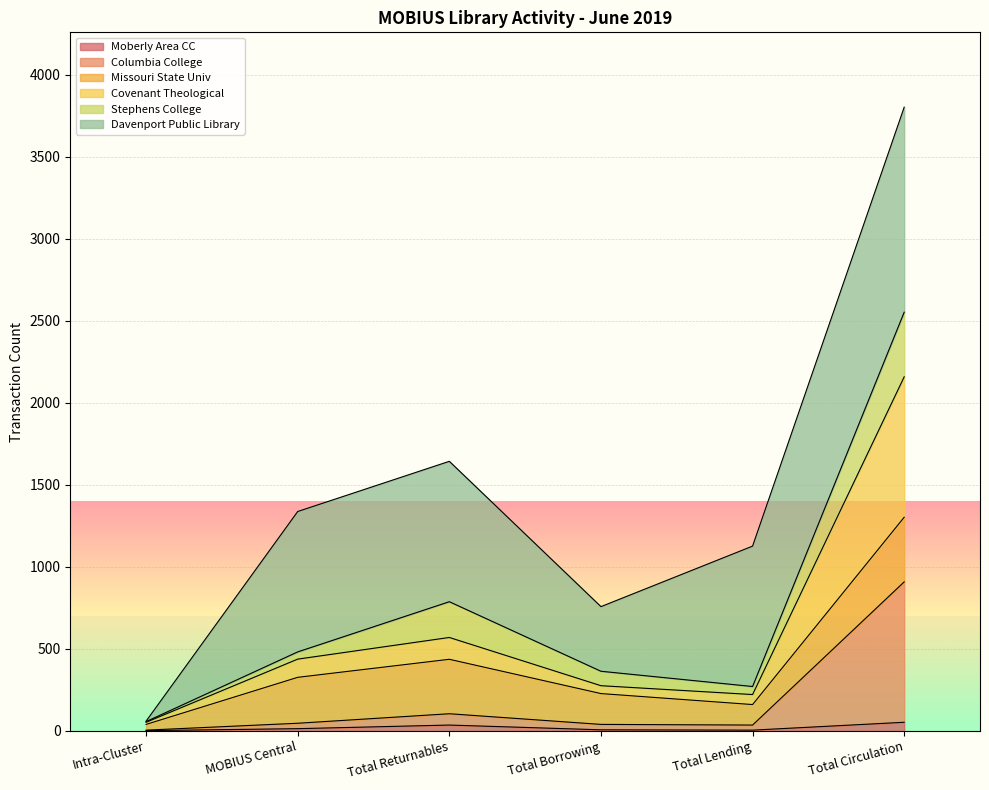

At which category does the chart reach its peak across all series?

Total Circulation